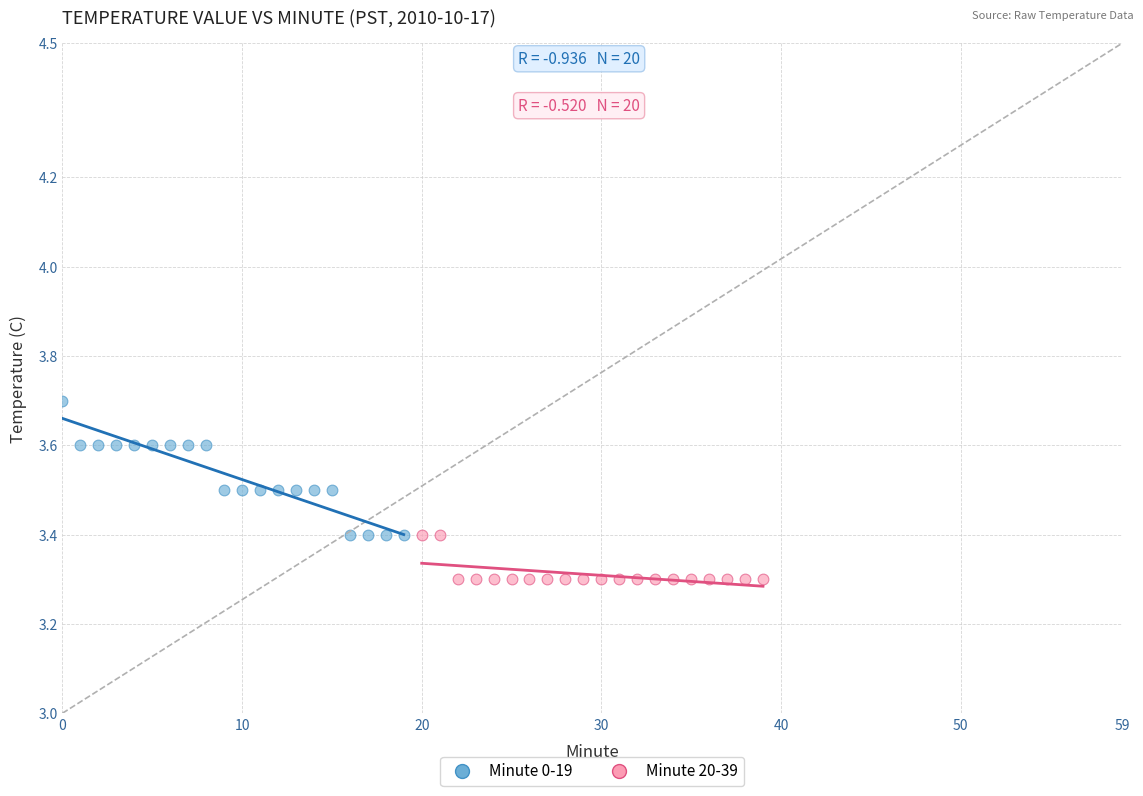

What are all the series names shown in the legend?

Minute 0-19, Minute 20-39